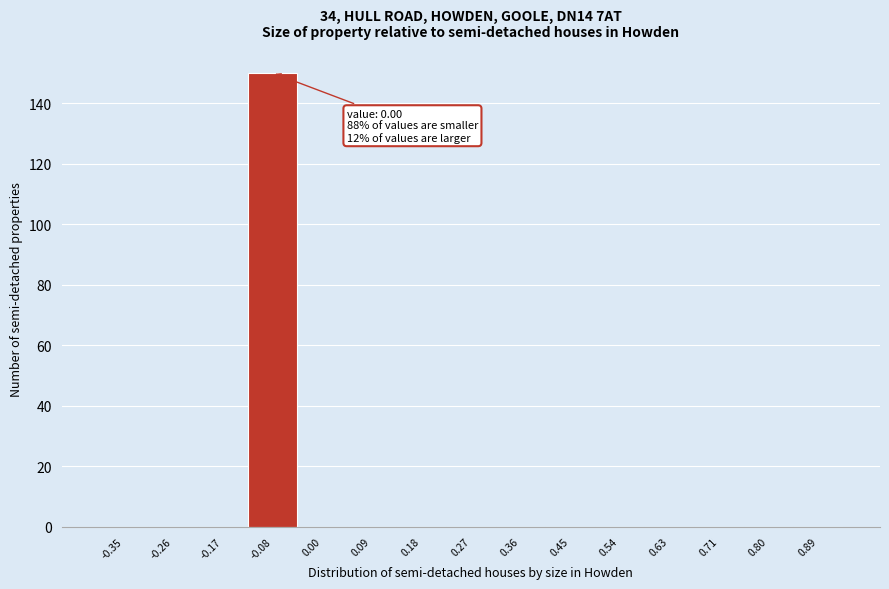

Reading left to right, transcribe all the data shown in this chart.

-0.35=0	-0.26=0	-0.17=0	-0.08=150	0.00=0	0.09=0	0.18=0	0.27=0	0.36=0	0.45=0	0.54=0	0.63=0	0.71=0	0.80=0	0.89=0